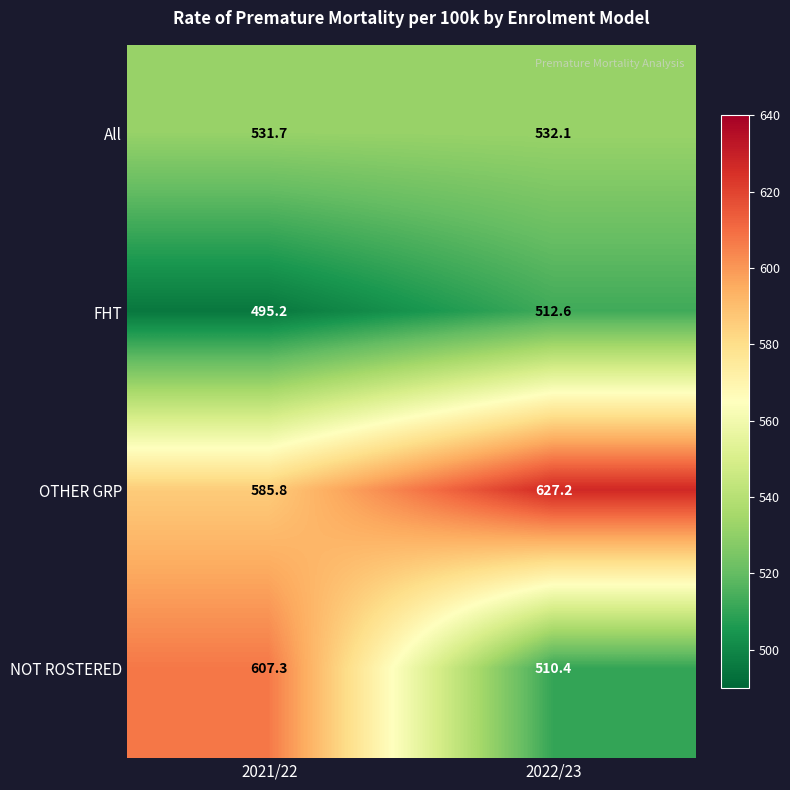

At how many categories does at least one series exceed 511?

2